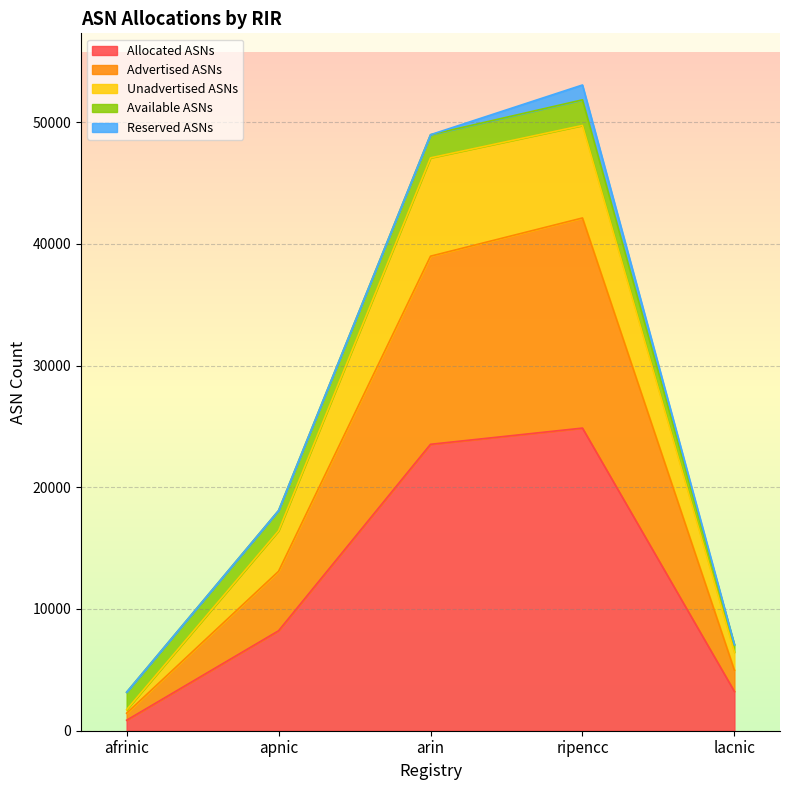

True or false: Allocated ASNs and Unadvertised ASNs intersect in this chart.

False